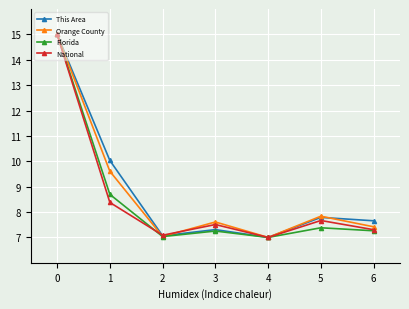

Does the chart display data point markers on the line(s)?

Yes